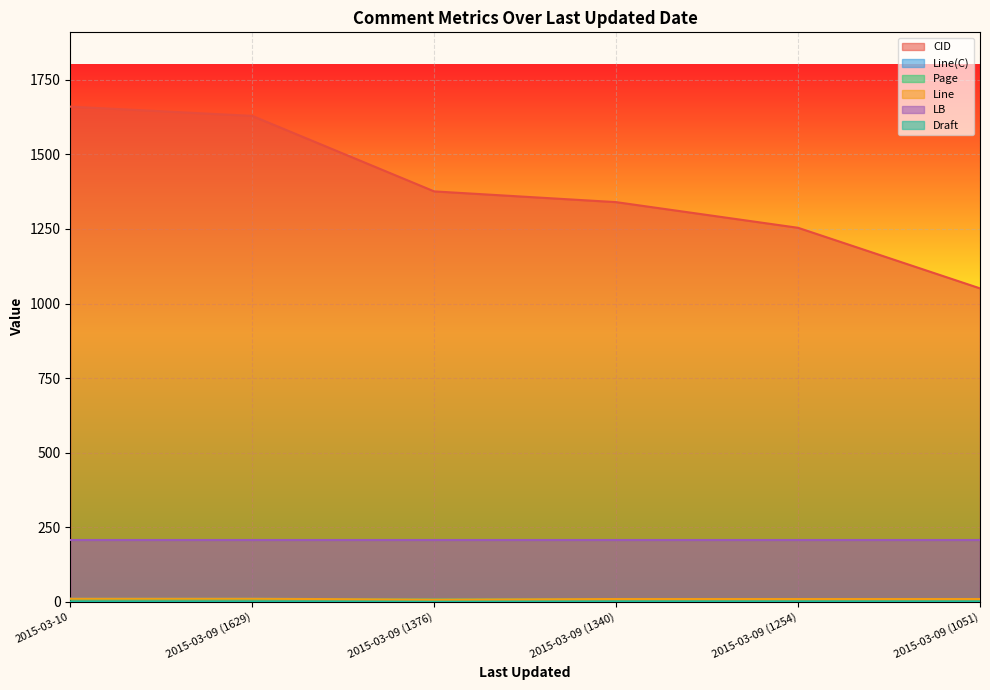

Between 2015-03-09 (1340) and 2015-03-09 (1376), which is larger?

2015-03-09 (1376)